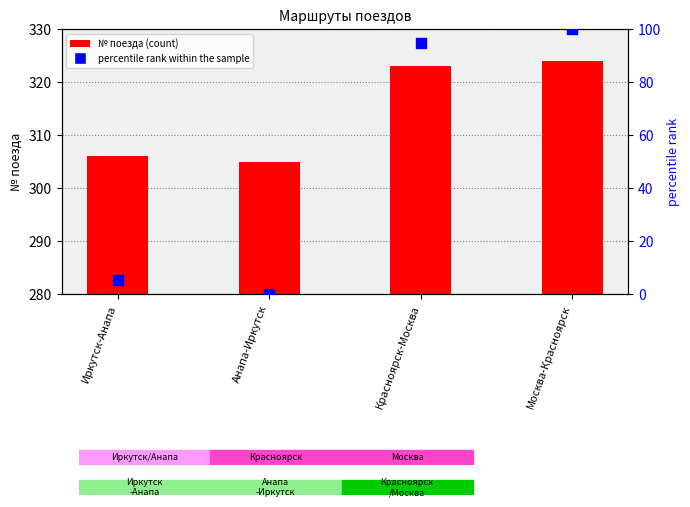

Which series reaches the minimum Y coordinate?

percentile rank within the sample